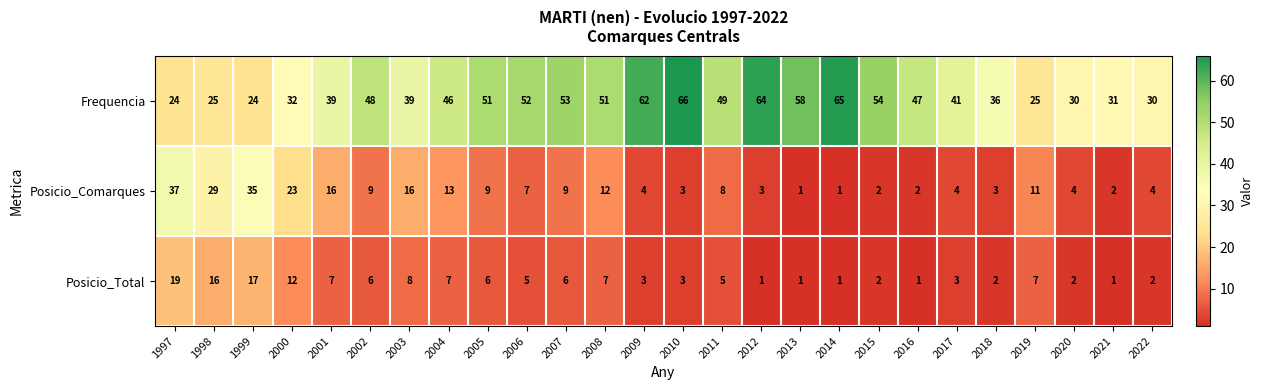

Is it true that Posicio_Comarques equals 2 at 2016?

True